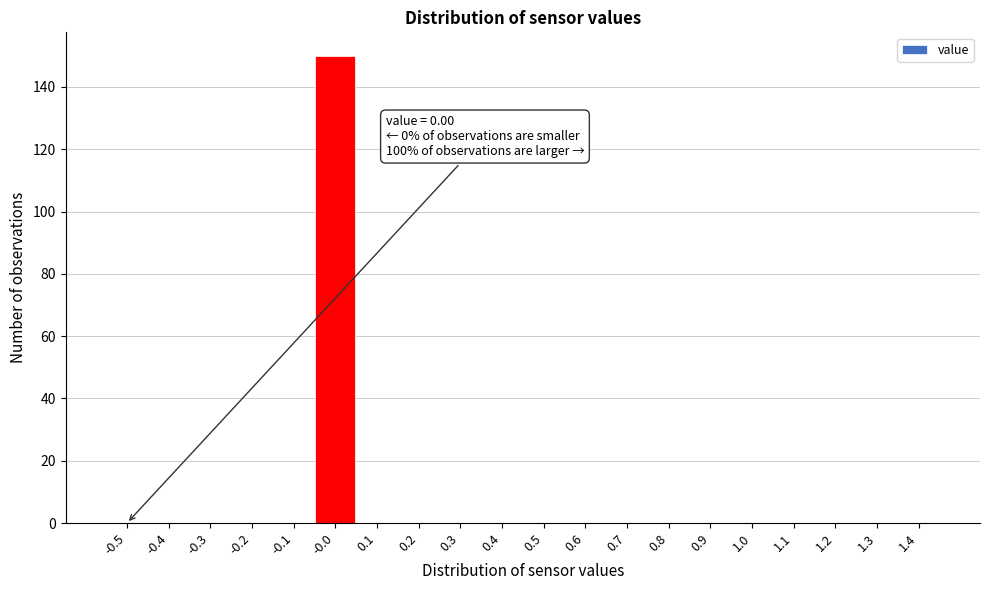

Reading left to right, transcribe all the data shown in this chart.

-0.5=0	-0.4=0	-0.3=0	-0.2=0	-0.1=0	-0.0=150	0.1=0	0.2=0	0.3=0	0.4=0	0.5=0	0.6=0	0.7=0	0.8=0	0.9=0	1.0=0	1.1=0	1.2=0	1.3=0	1.4=0